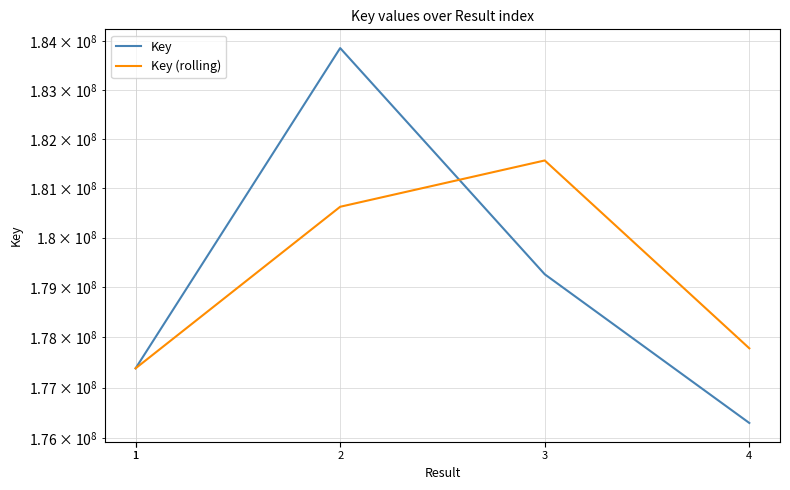

What is the difference between the second highest and second lowest values in the Key series?

1877158